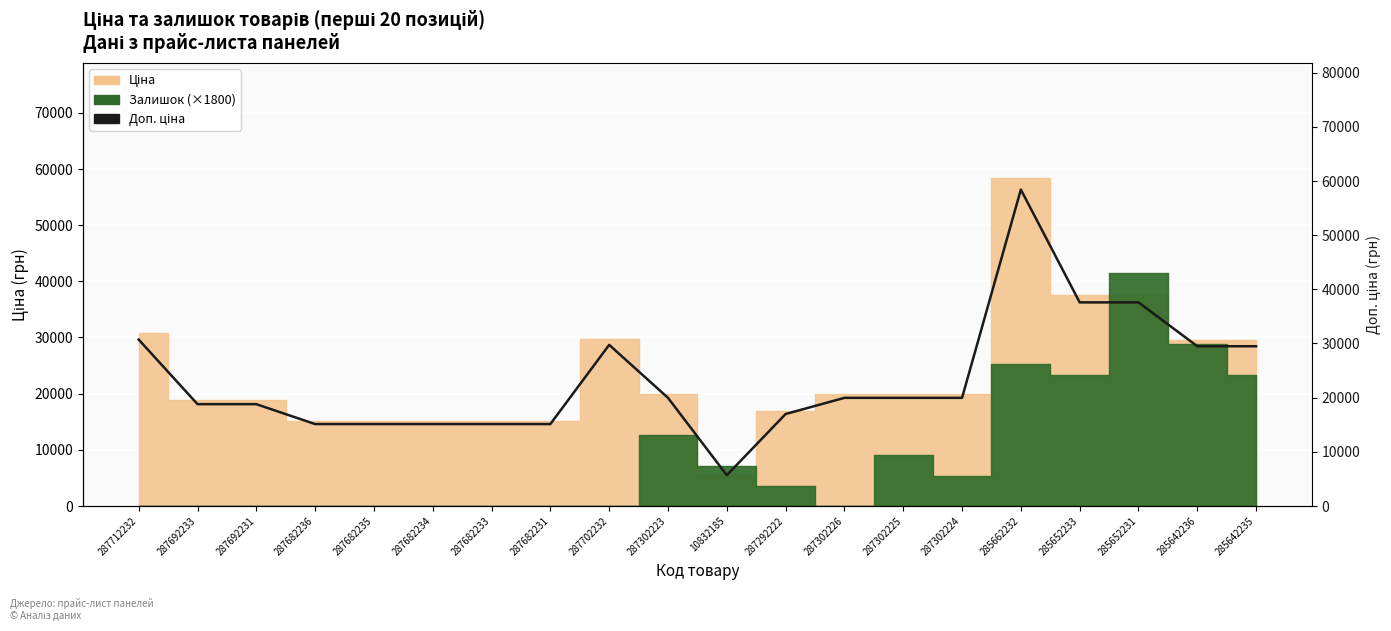

Reading right to left, extract all data points from this chart.

29491.5	29491.5	37593.6	37593.6	58426.5	19964.2	19964.2	19964.2	16976.3	5673.8	19964.2	29747.2	15120.0	15120.0	15120.0	15120.0	15120.0	18796.8	18796.8	30717.1